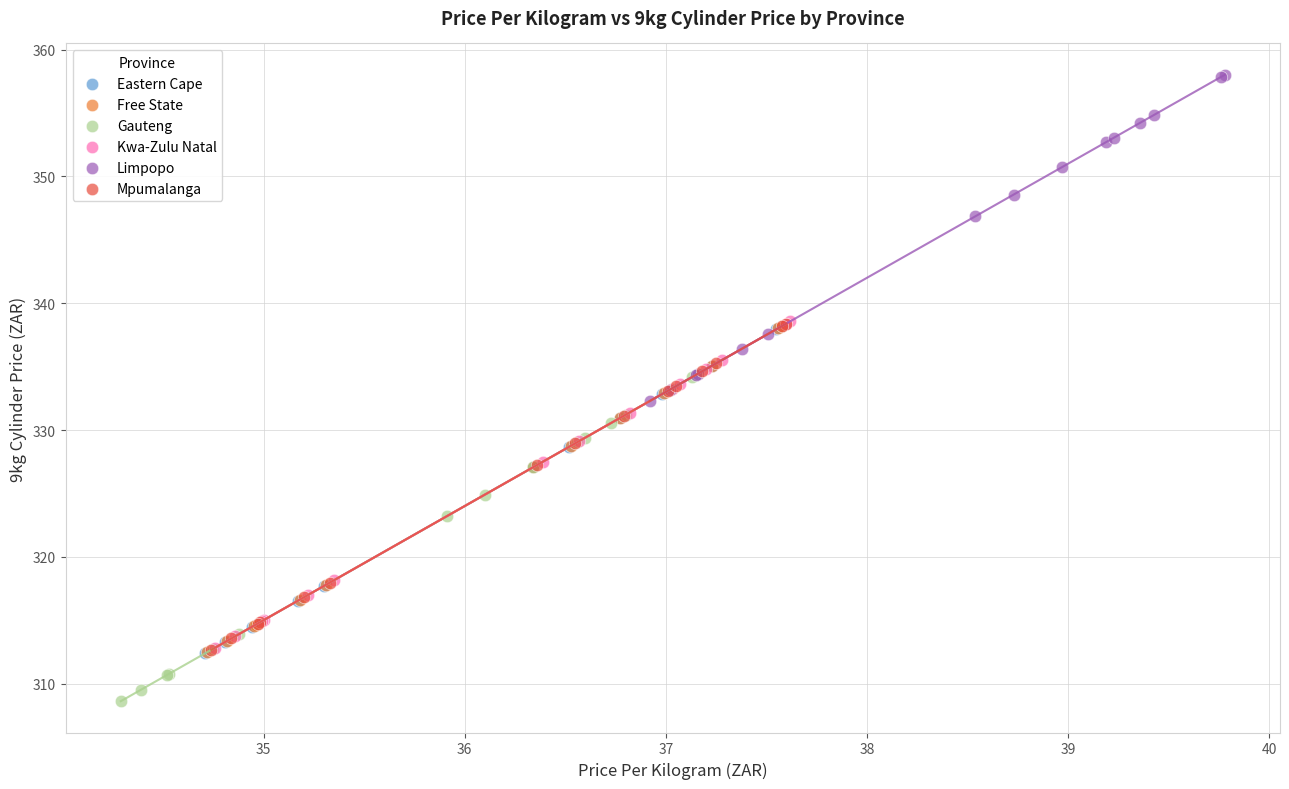

Which series reaches the minimum Y coordinate?

Gauteng